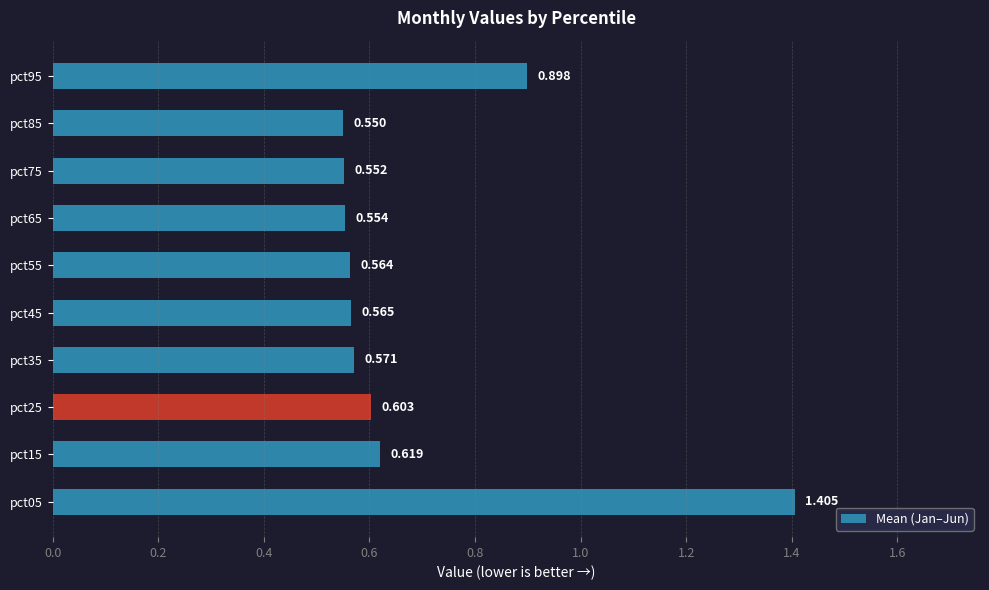

How many bars are there in total?

10